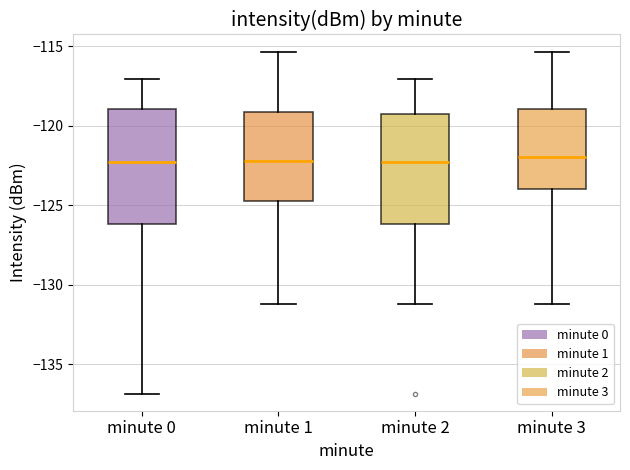

Where does the median line of the box for minute 3 sit on the y-axis? The values are not printed on the chart, so give them approximately, as read against the axis.

-122.0